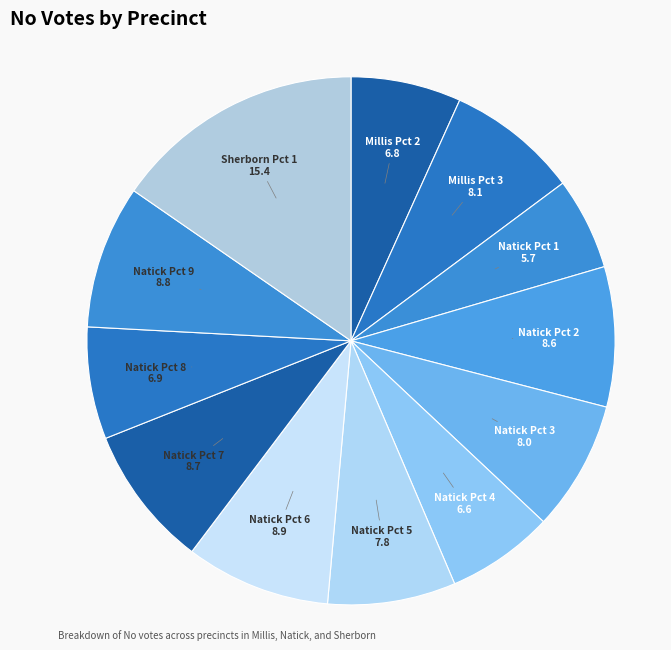

What is the largest slice in the pie chart?

Sherborn Pct 1